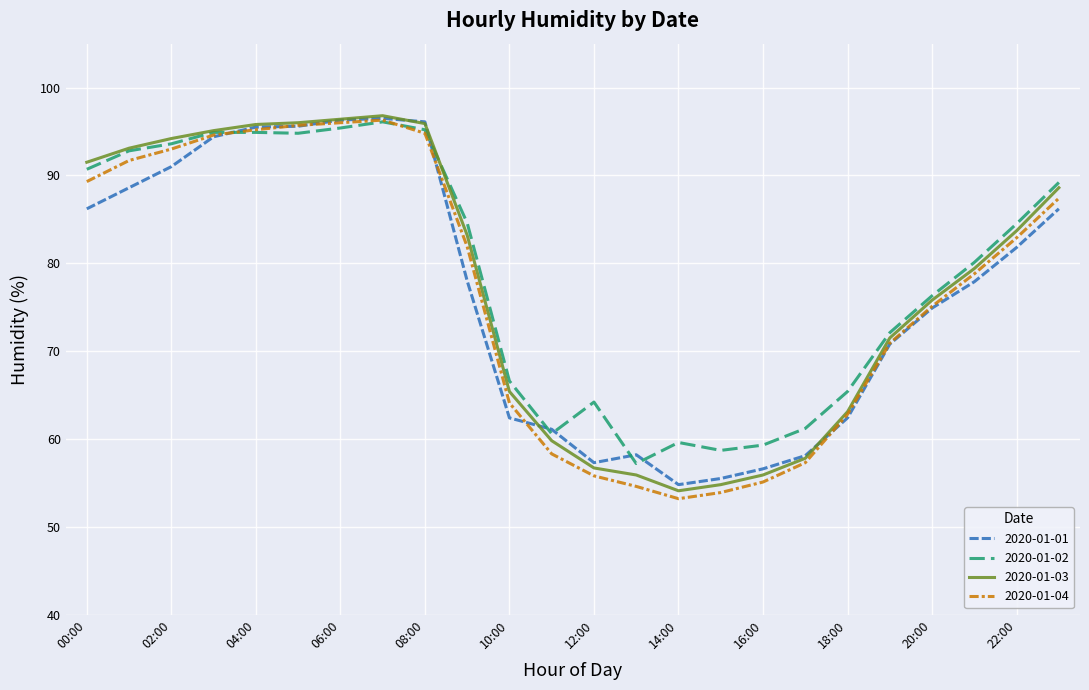

What is the greatest value displayed?

96.8